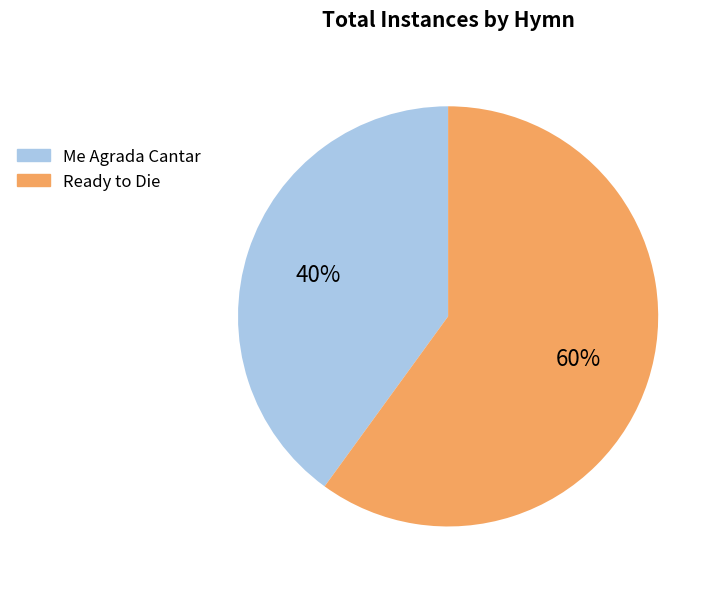

Which slice is the smallest?

Me Agrada Cantar